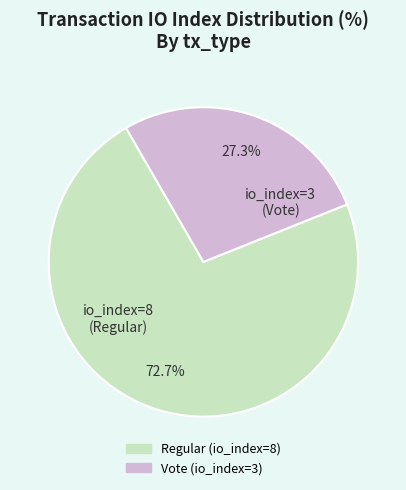

Combined, do Regular (io_index=8) and Vote (io_index=3) account for over 50%?

Yes